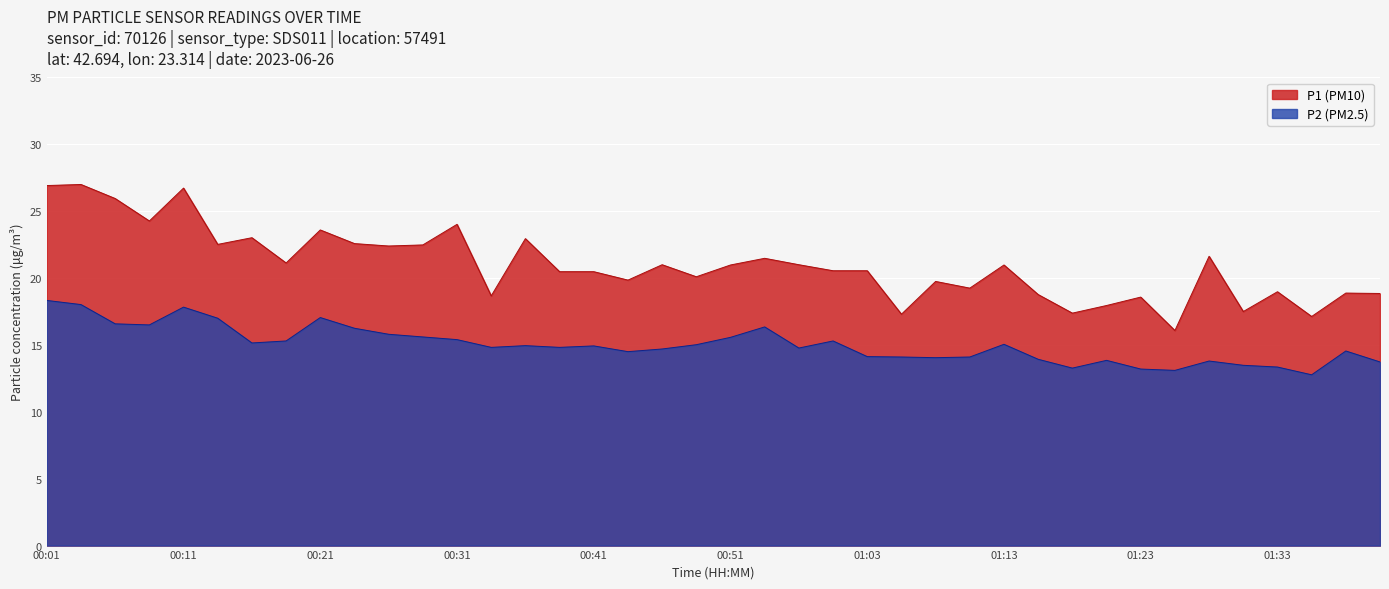

The P2 series shows 26.2 at 09:30. True or false?

False